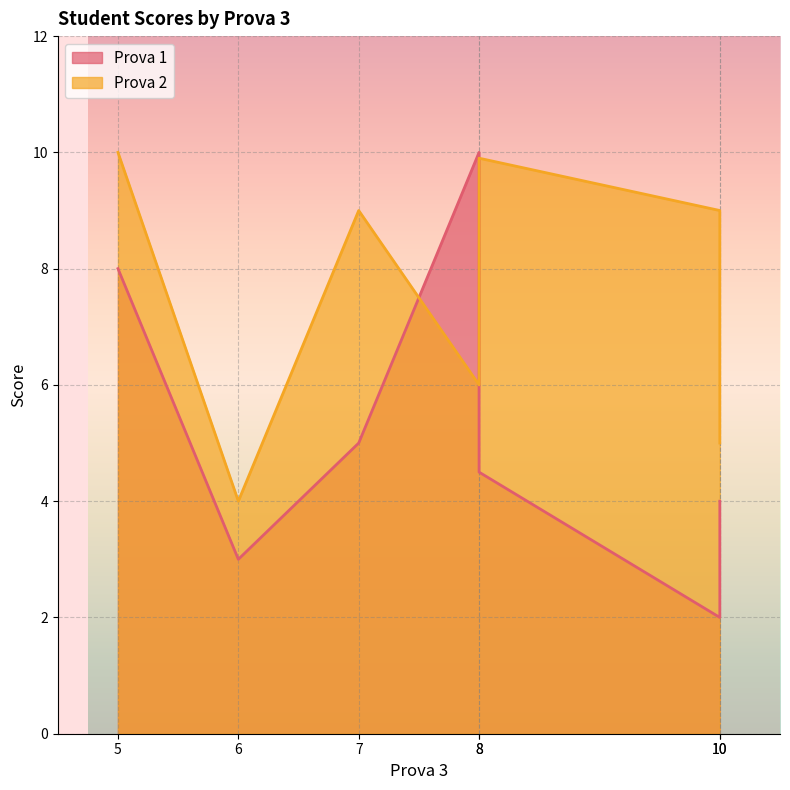

Reading left to right, transcribe all the data shown in this chart.

Prova 1: 10.0	2.0	4.5	4.0	8.0	3.0	5.0
Prova 2: 6.0	9.0	9.9	5.0	10.0	4.0	9.0